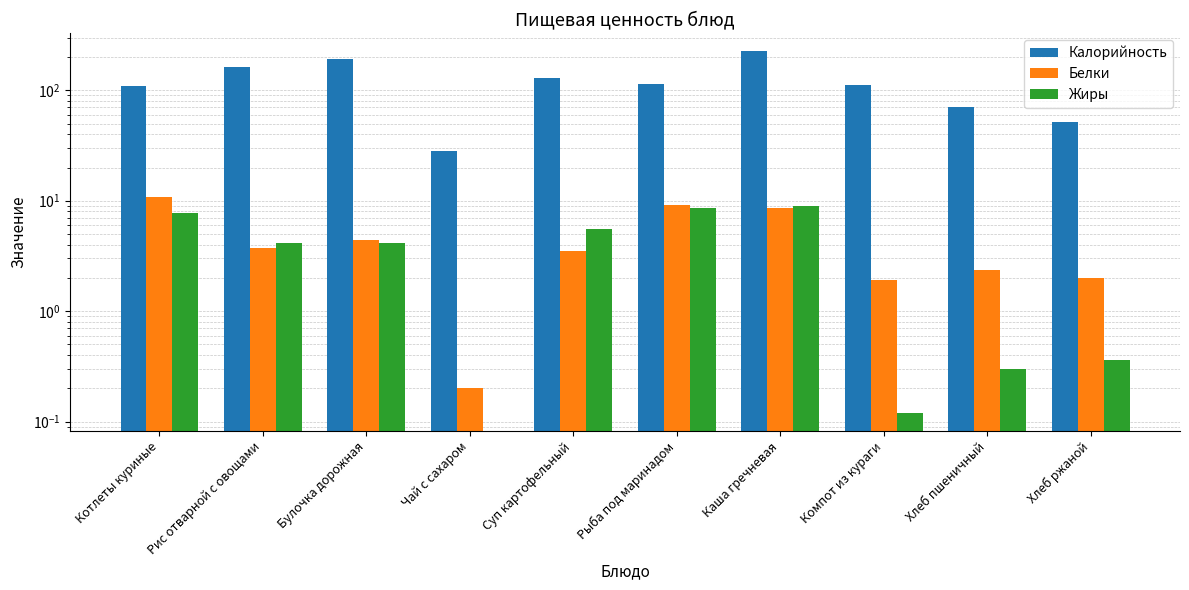

The Жиры series shows 0.3 at Хлеб пшеничный. True or false?

True